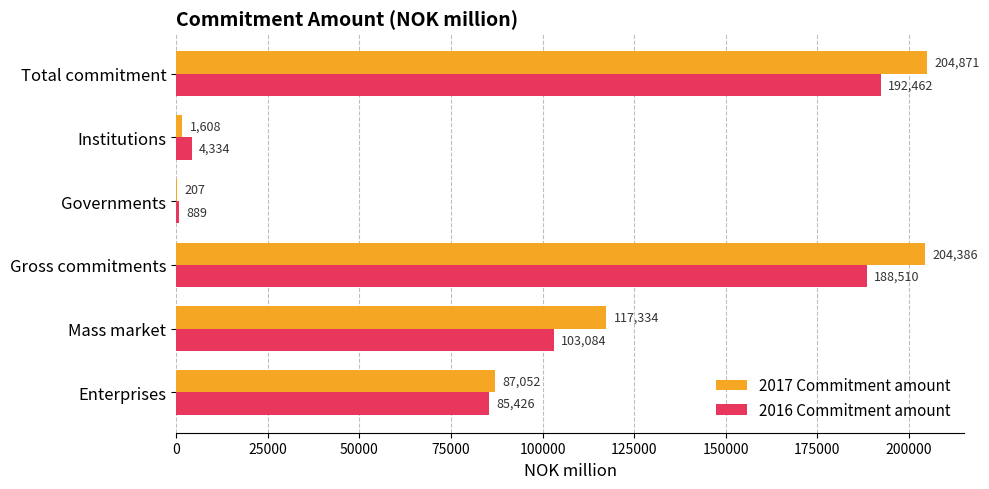

What is the maximum value for 2016 Commitment amount?

192462